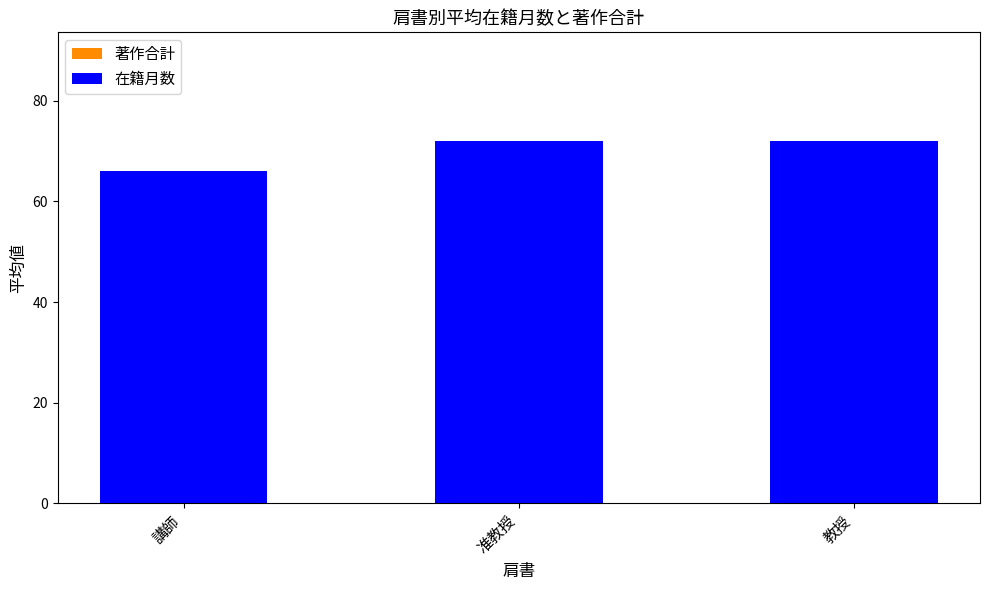

Which label corresponds to the smallest value in the chart?

講師